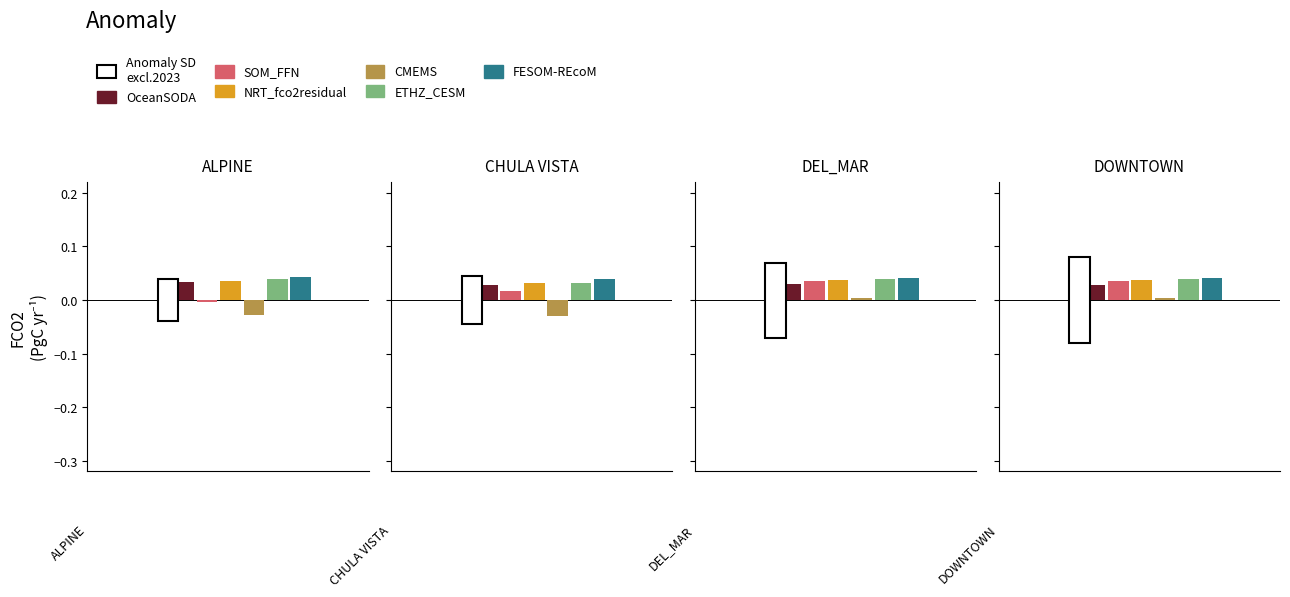

At which label does CMEMS first exceed 0?

DEL_MAR